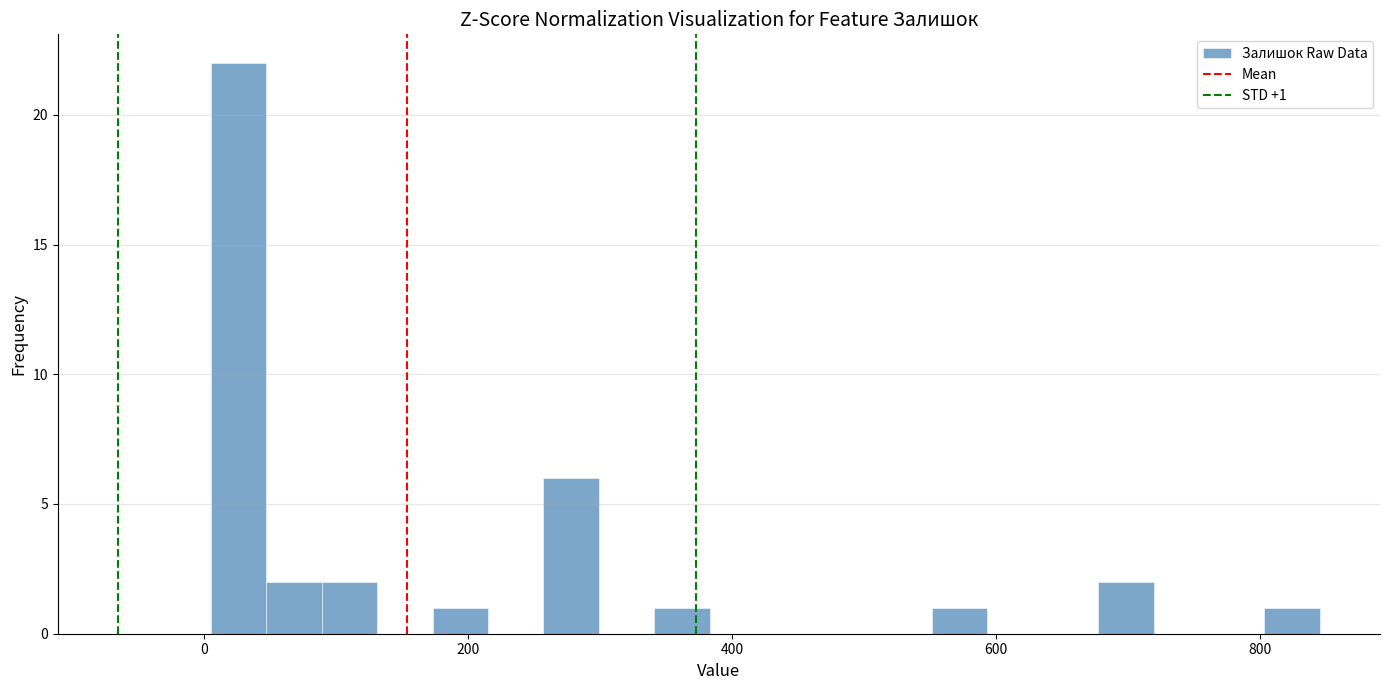

Read against the x-axis, roughly where is the centre of the tallest bar?

20